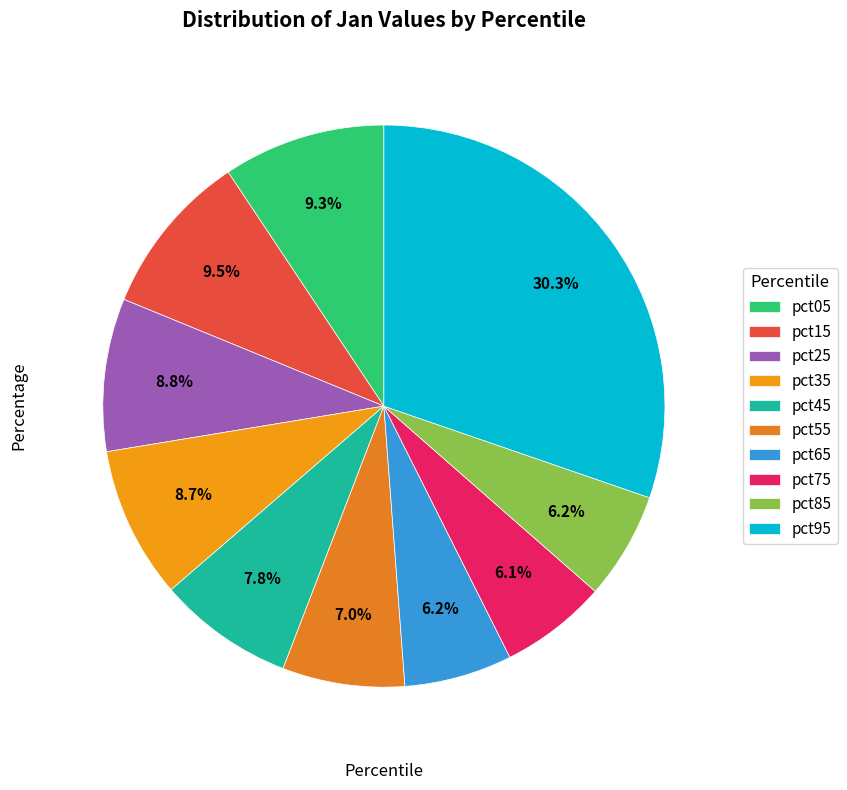

Is there a majority slice in this chart?

No